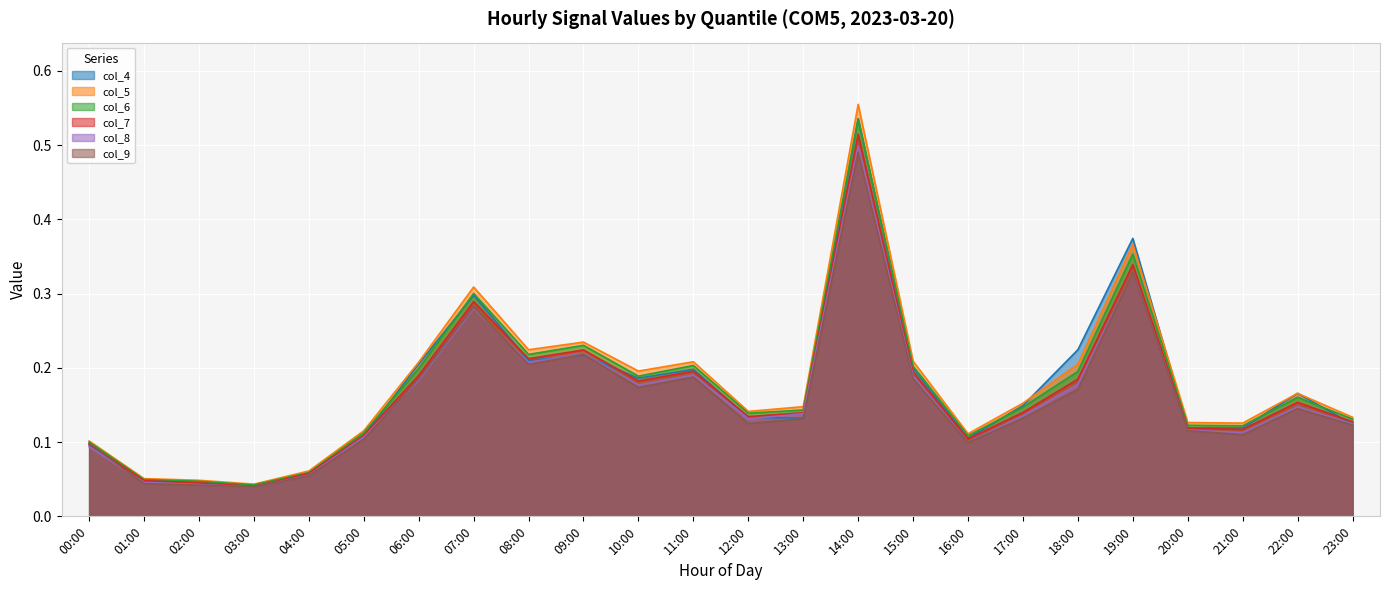

True or false: col_8 has more than 0 interior local peaks.

True